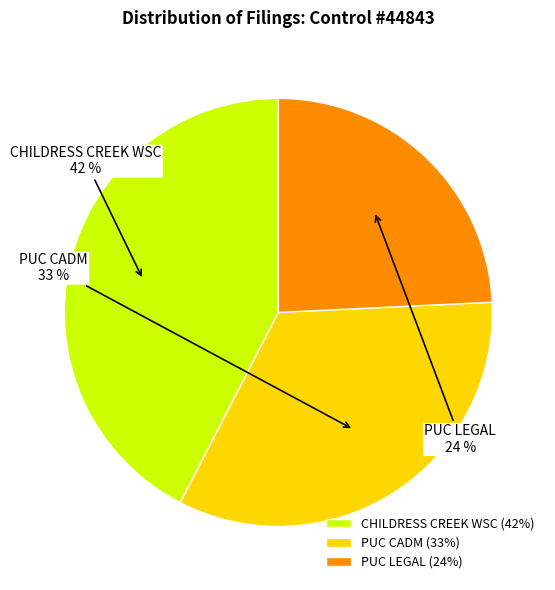

Do PUC CADM and PUC LEGAL together represent more than half of the pie?

Yes